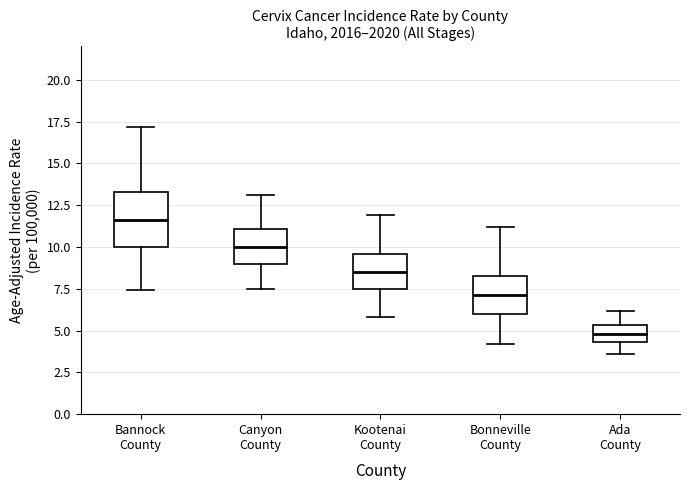

Reading left to right, read every box against the y-axis: the position of its median line, the range the box covers, and the ends of its whiskers. The values are not printed on the chart, so give them approximately, as read against the axis.

Bannock County: median 11.5, box 10.0 to 13.5, whiskers 7.5 to 17.0
Canyon County: median 10.0, box 9.0 to 11.0, whiskers 7.5 to 13.0
Kootenai County: median 8.5, box 7.5 to 9.5, whiskers 6.0 to 12.0
Bonneville County: median 7.0, box 6.0 to 8.5, whiskers 4.0 to 11.0
Ada County: median 5.0, box 4.5 to 5.5, whiskers 3.5 to 6.0